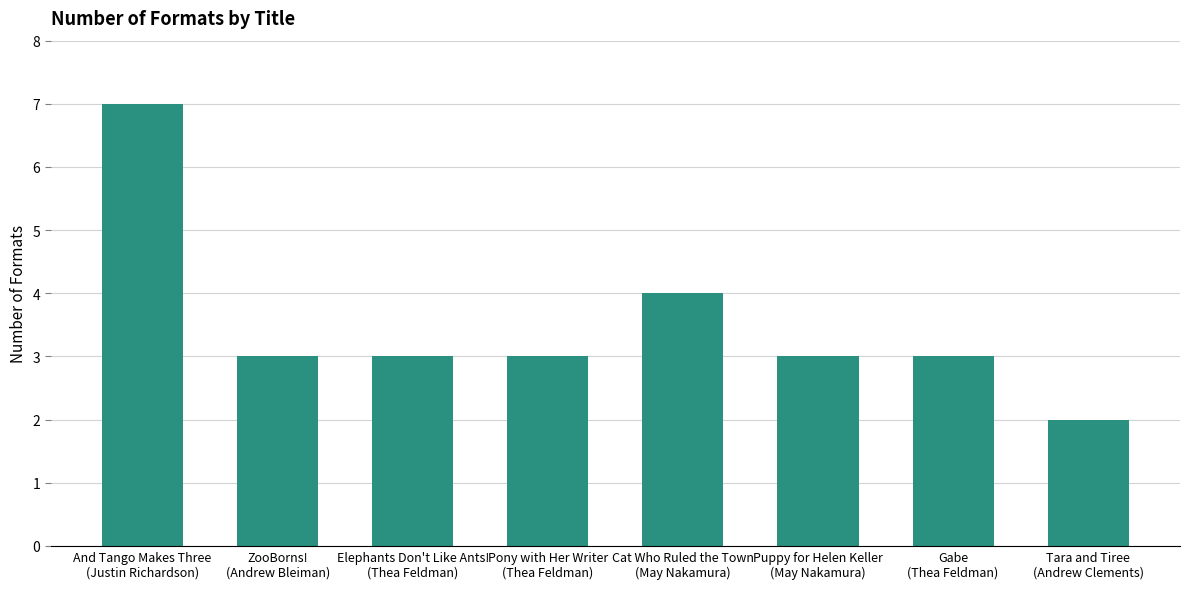

What is the difference between the maximum and minimum values?

5